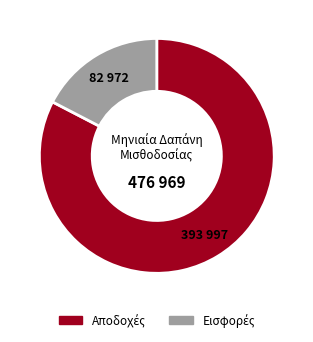

Is there a majority slice in this chart?

Yes